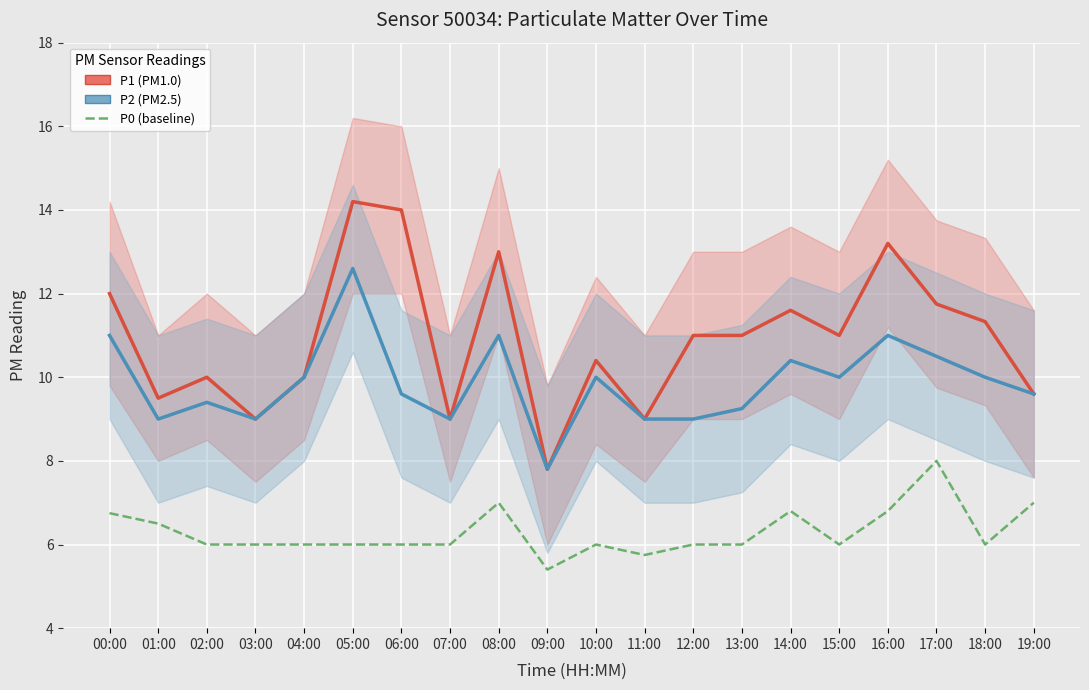

Reading right to left, transcribe all the data shown in this chart.

P1 (PM1.0): 19:00=9.6	18:00=11.3	17:00=11.8	16:00=13.2	15:00=11.0	14:00=11.6	13:00=11.0	12:00=11.0	11:00=9.0	10:00=10.4	09:00=7.8	08:00=13.0	07:00=9.0	06:00=14.0	05:00=14.2	04:00=10.0	03:00=9.0	02:00=10.0	01:00=9.5	00:00=12.0
P2 (PM2.5): 19:00=9.6	18:00=10.0	17:00=10.5	16:00=11.0	15:00=10.0	14:00=10.4	13:00=9.2	12:00=9.0	11:00=9.0	10:00=10.0	09:00=7.8	08:00=11.0	07:00=9.0	06:00=9.6	05:00=12.6	04:00=10.0	03:00=9.0	02:00=9.4	01:00=9.0	00:00=11.0
P0 (baseline): 19:00=7.0	18:00=6.0	17:00=8.0	16:00=6.8	15:00=6.0	14:00=6.8	13:00=6.0	12:00=6.0	11:00=5.8	10:00=6.0	09:00=5.4	08:00=7.0	07:00=6.0	06:00=6.0	05:00=6.0	04:00=6.0	03:00=6.0	02:00=6.0	01:00=6.5	00:00=6.8